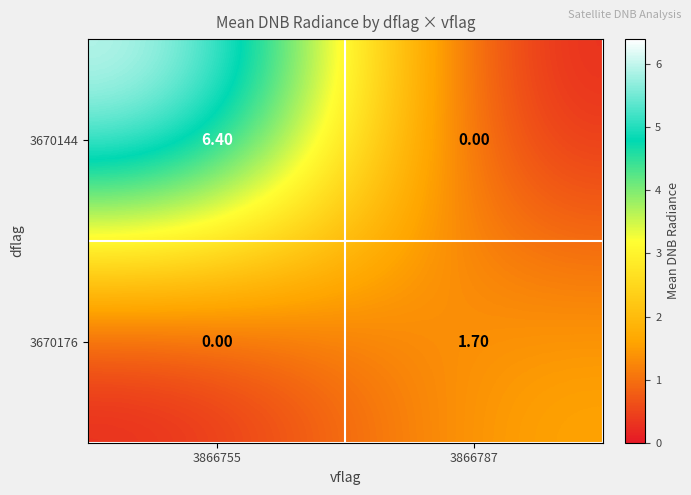

What is the total value across all series at 3866755?

6.4